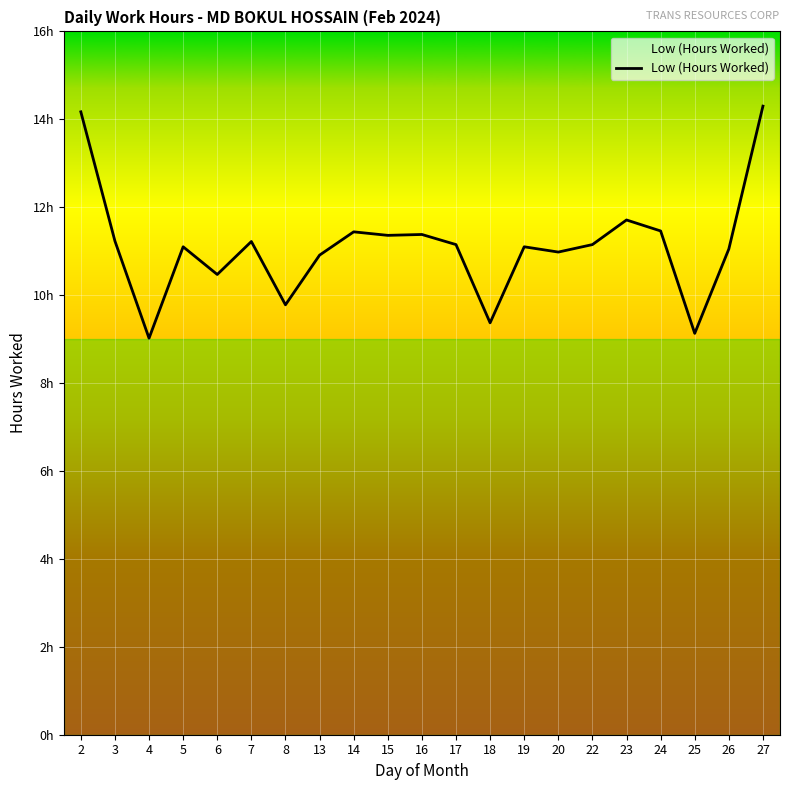

What is the value of the 8th point from the left?

10.9